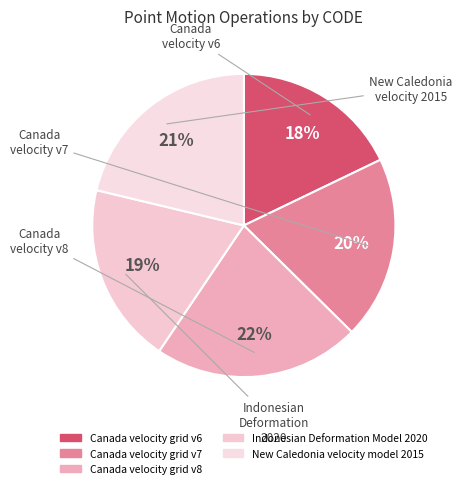

Does any single category account for the majority?

No